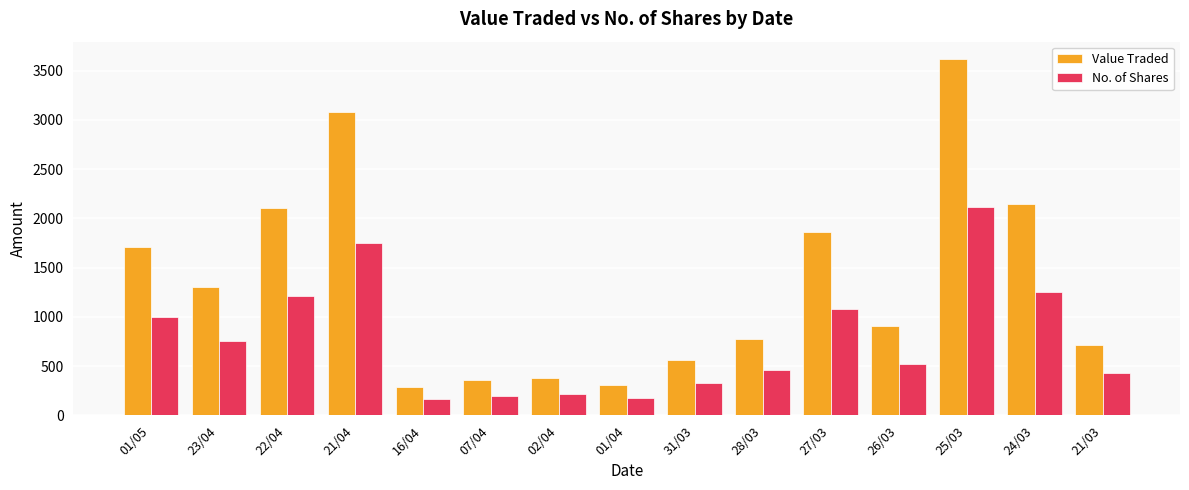

What is the label of the 5th bar from the right?

27/03